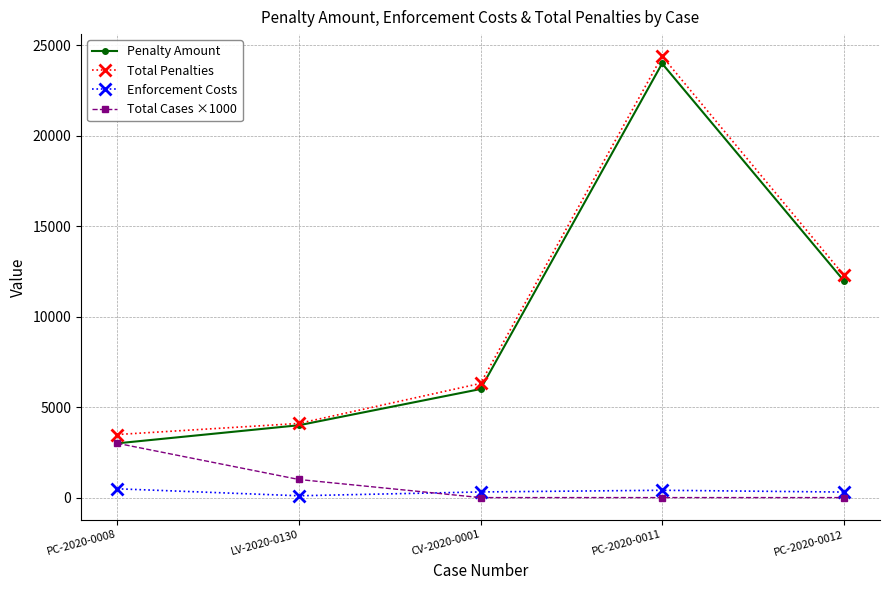

What position from the right is PC-2020-0011?

2